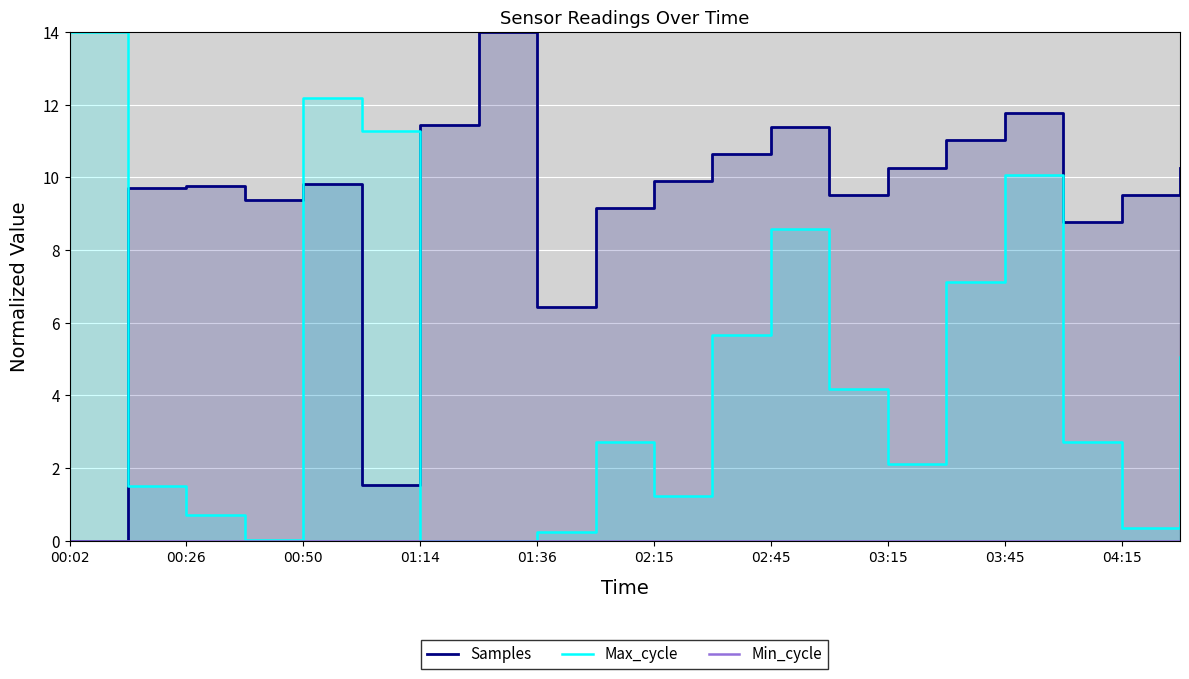

True or false: Samples and Min_cycle cross at least once.

False